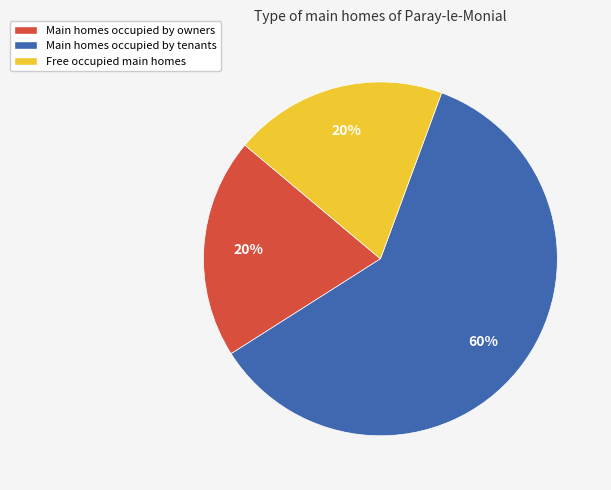

Is there any slice that represents more than half of the pie?

Yes